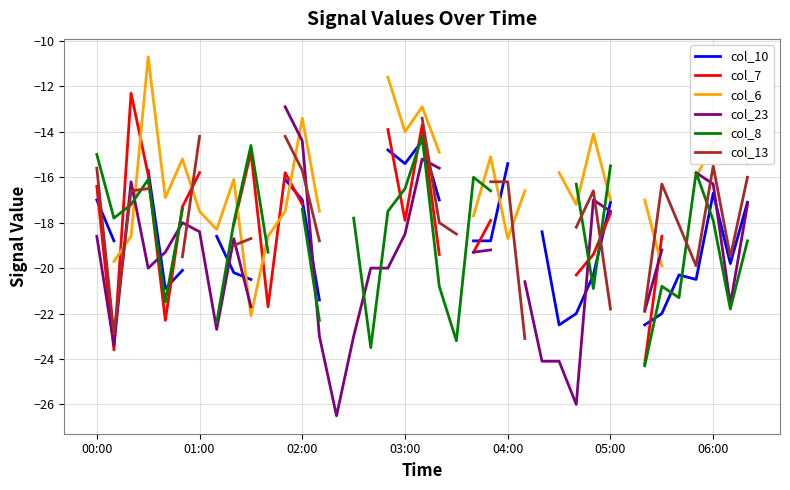

Is the value of col_6 at 30 greater than the value of col_23 at 03:00?

Yes